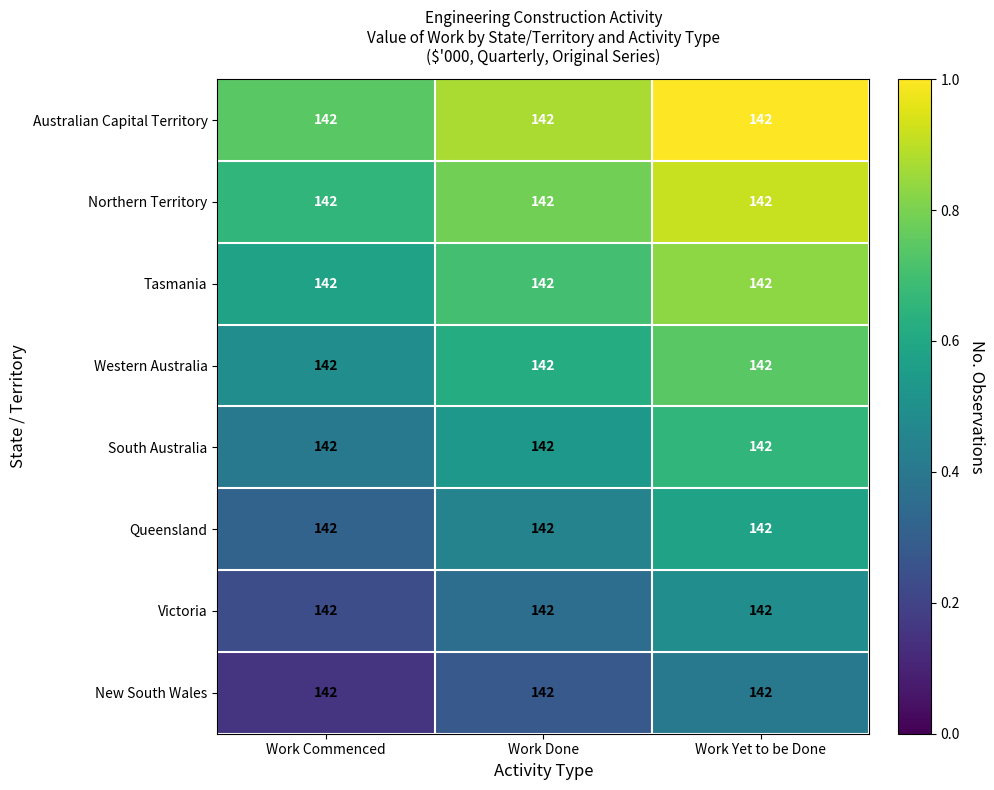

Reading left to right, extract all data points from this chart.

New South Wales: Work Commenced=142.0	Work Done=142.0	Work Yet to be Done=142.0
Victoria: Work Commenced=142.0	Work Done=142.0	Work Yet to be Done=142.0
Queensland: Work Commenced=142.0	Work Done=142.0	Work Yet to be Done=142.0
South Australia: Work Commenced=142.0	Work Done=142.0	Work Yet to be Done=142.0
Western Australia: Work Commenced=142.0	Work Done=142.0	Work Yet to be Done=142.0
Tasmania: Work Commenced=142.0	Work Done=142.0	Work Yet to be Done=142.0
Northern Territory: Work Commenced=142.0	Work Done=142.0	Work Yet to be Done=142.0
Australian Capital Territory: Work Commenced=142.0	Work Done=142.0	Work Yet to be Done=142.0